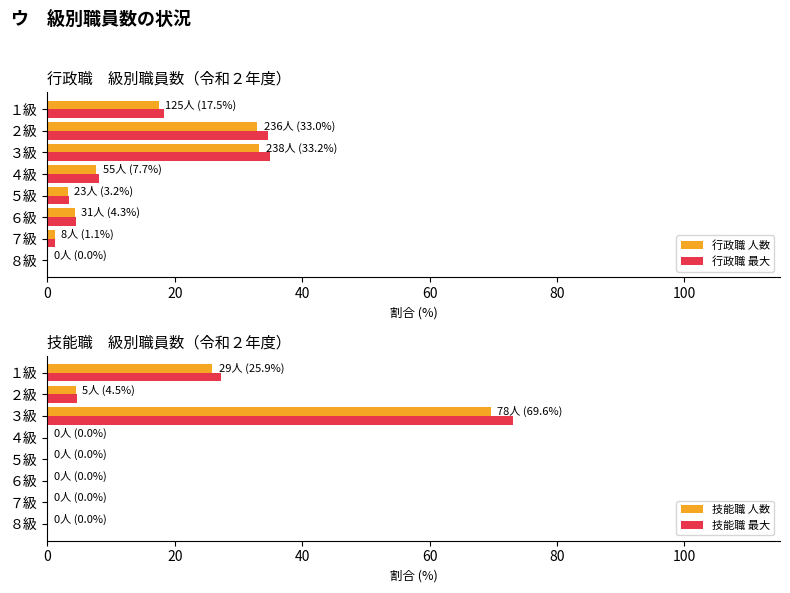

Reading left to right, extract all data points from this chart.

行政職 人数: 0.0	1.1	4.3	3.2	7.7	33.2	33.0	17.5
行政職 最大: 0.0	1.2	4.5	3.4	8.1	34.9	34.6	18.3
技能職 人数: 0.0	0.0	0.0	0.0	0.0	69.6	4.5	25.9
技能職 最大: 0.0	0.0	0.0	0.0	0.0	73.1	4.7	27.2